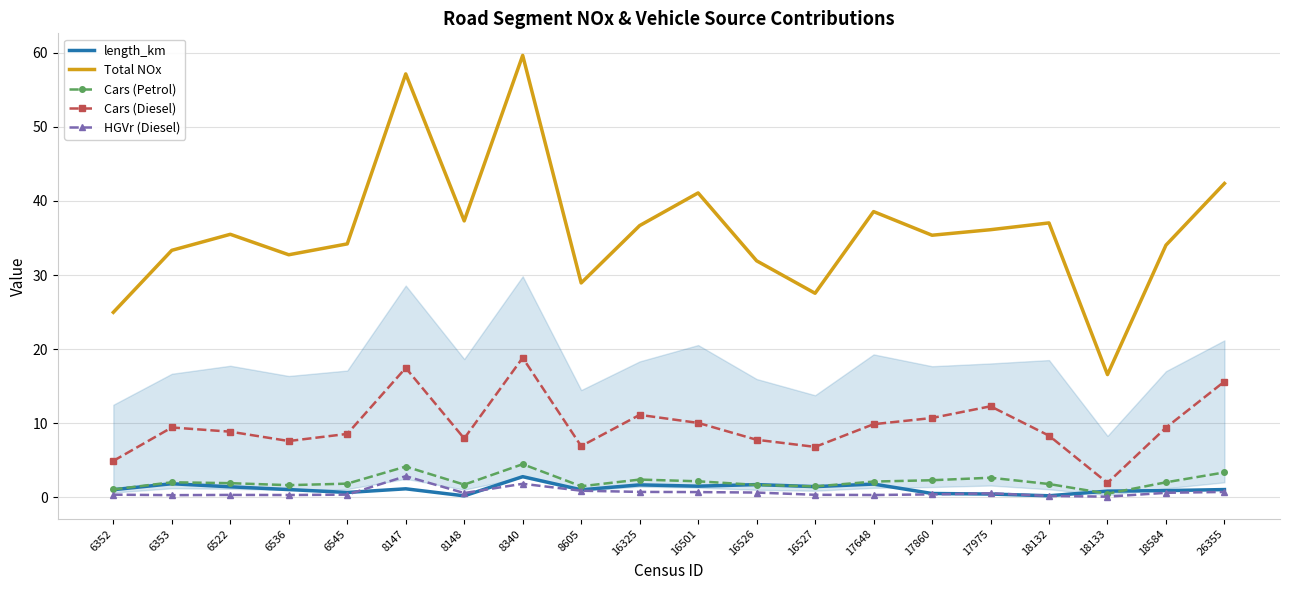

How many categories are shown in the chart?

20